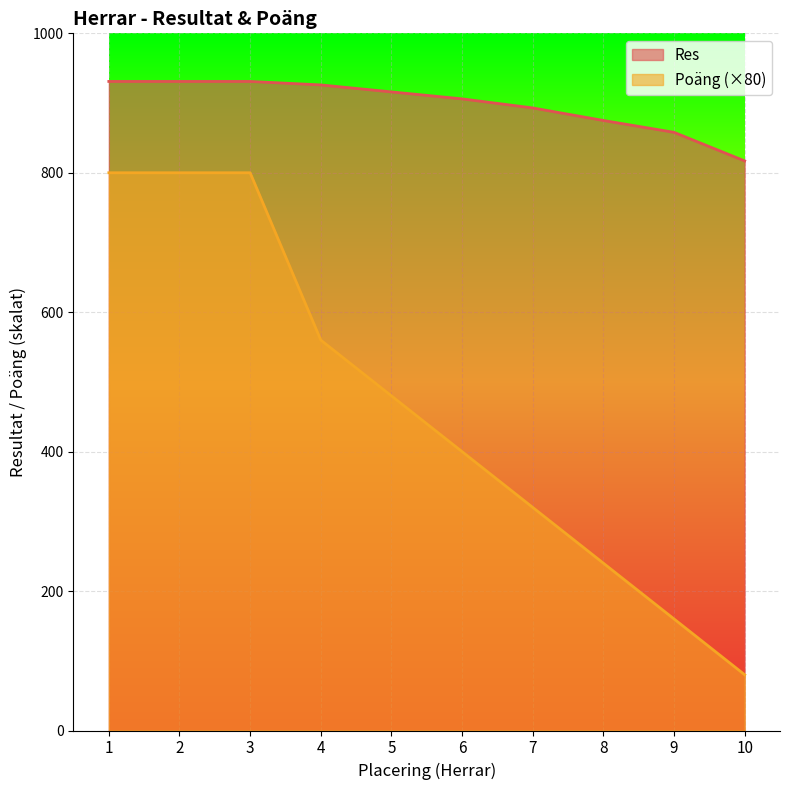

What is the difference between the highest and lowest values at 9?

698